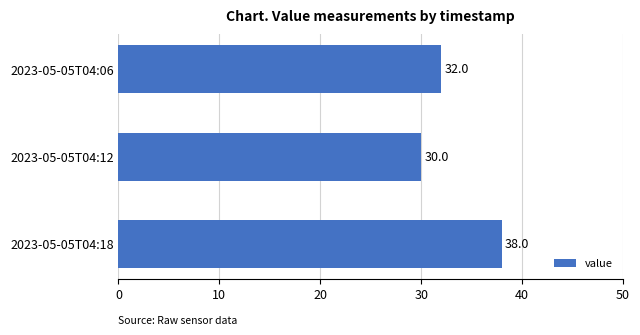

What is the sum of all values?

100